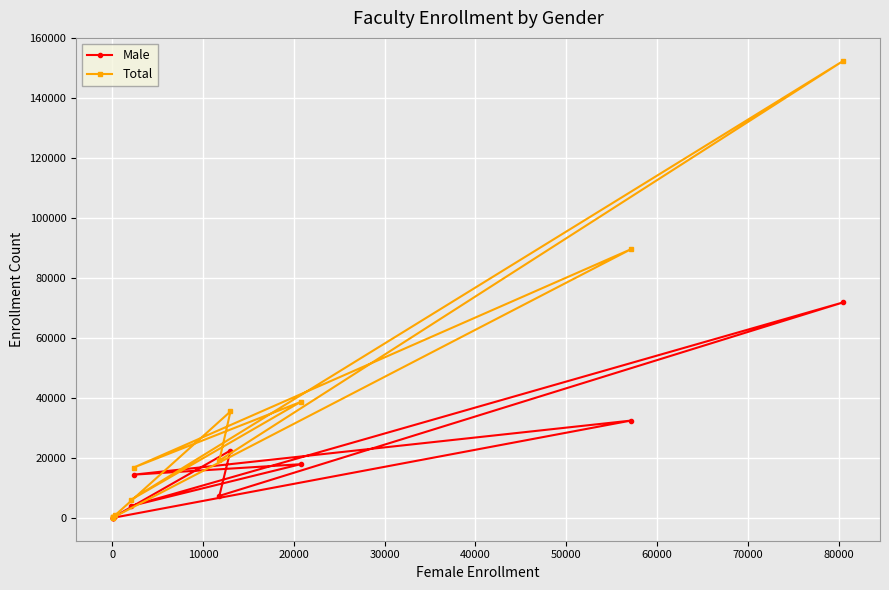

True or false: Total and Male intersect in this chart.

False